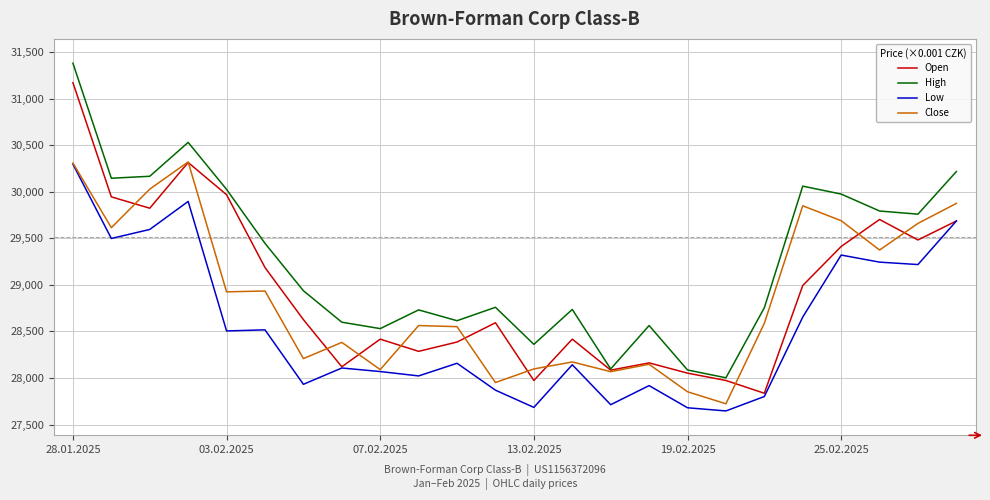

What is the minimum value shown in the chart?

27646